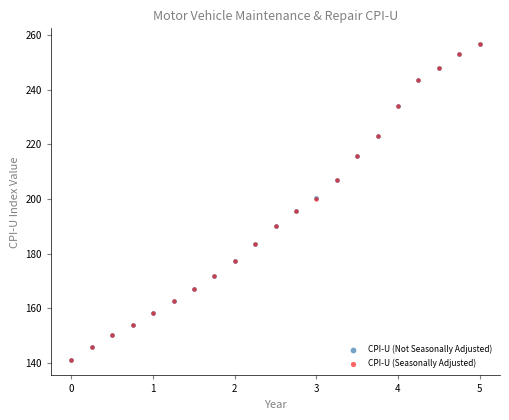

Which series has the largest Y range (max minus min)?

CPI-U (Seasonally Adjusted)